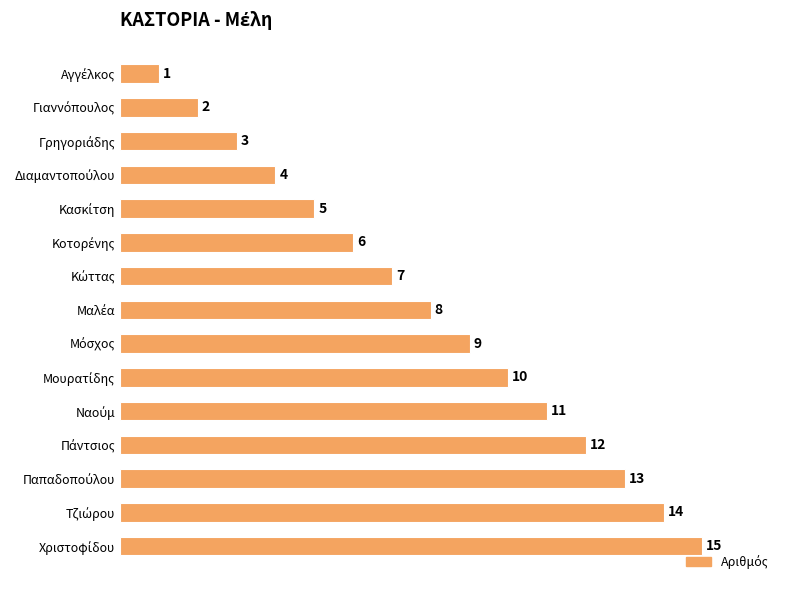

What is the sum of all values?

120